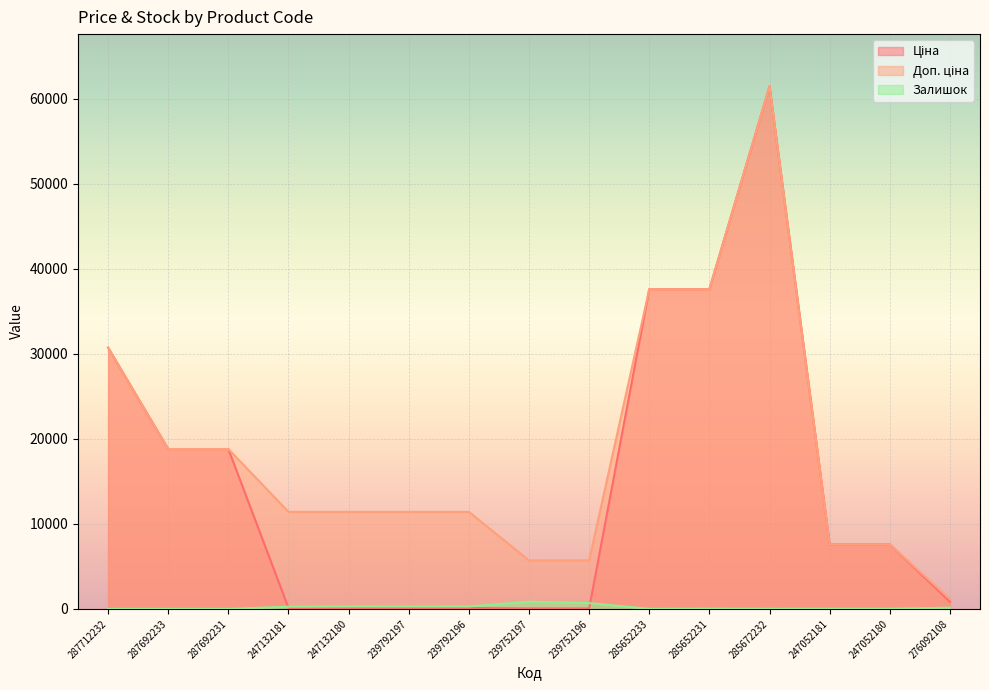

At which category is the sum across all series the highest?

285672232